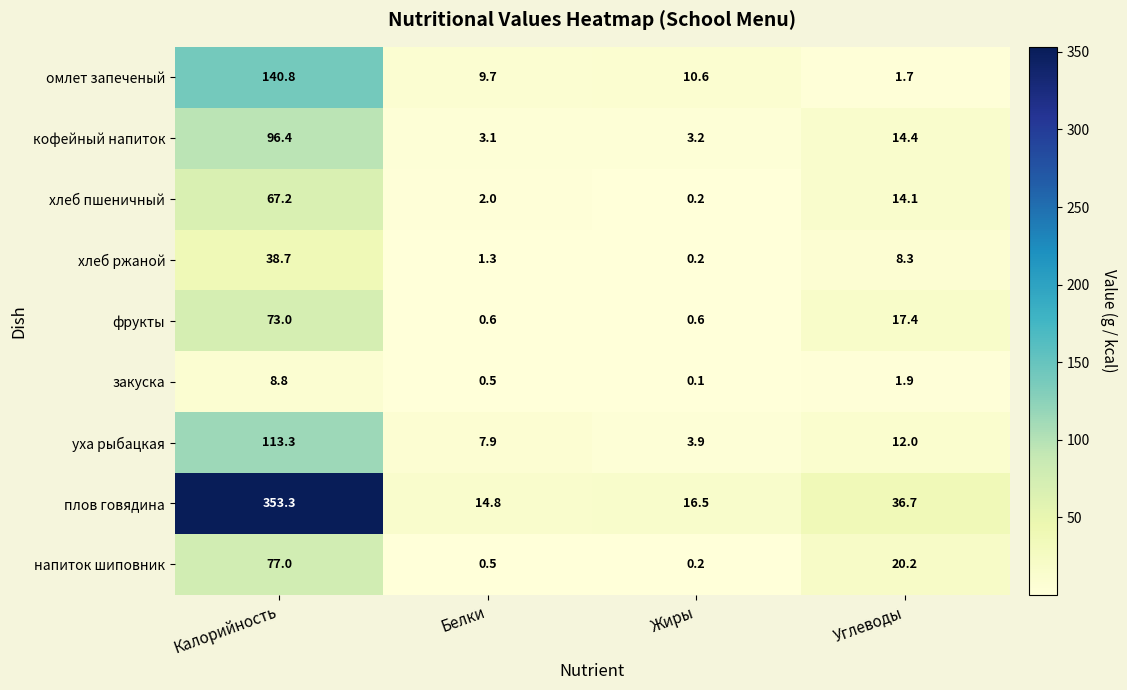

Rank the series by their maximum value, from highest to lowest.

плов говядина, омлет запеченый, уха рыбацкая, кофейный напиток, напиток шиповник, фрукты, хлеб пшеничный, хлеб ржаной, закуска